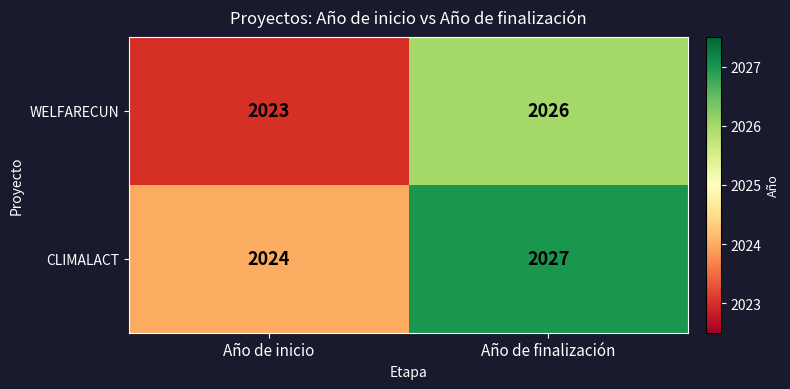

Rank the series at Año de inicio from highest to lowest value.

CLIMALACT, WELFARECUN